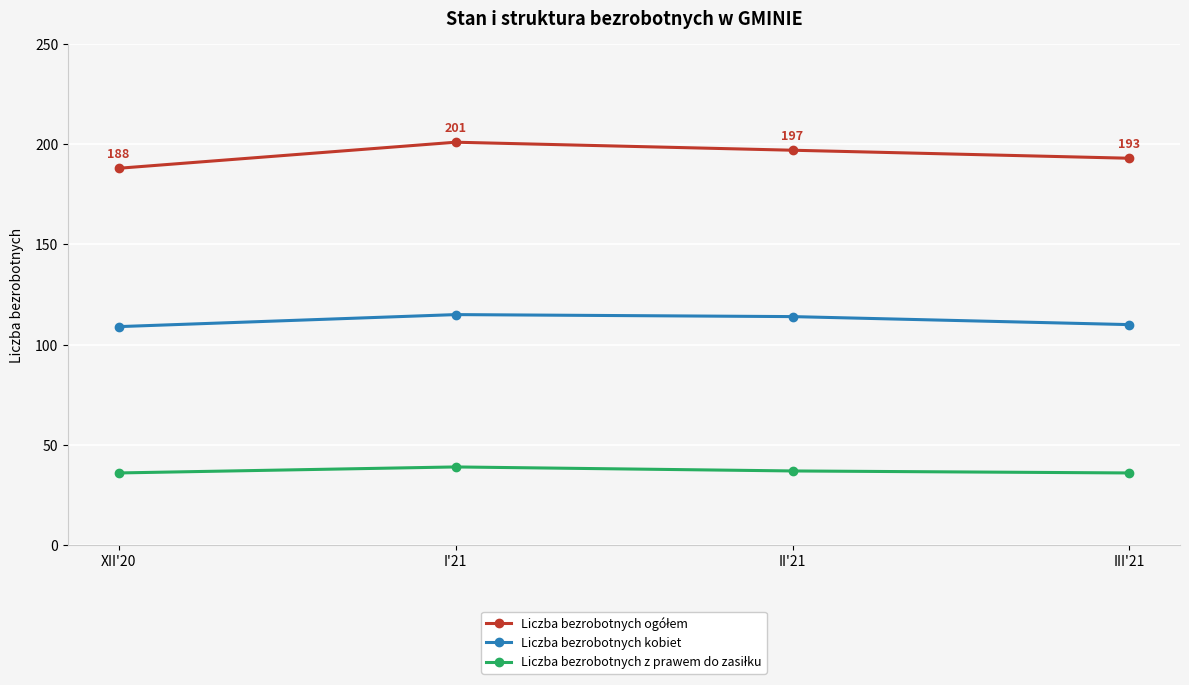

What is the label of the 4th point from the right?

XII'20